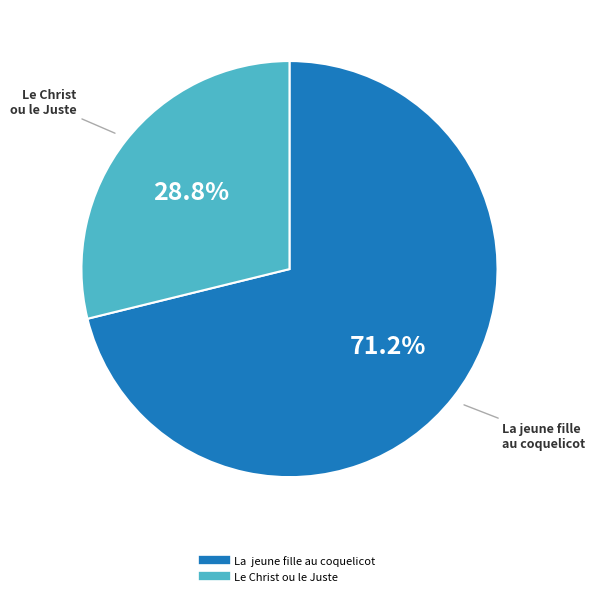

How much of the chart is everything except La jeune fille au coquelicot?

28.8%